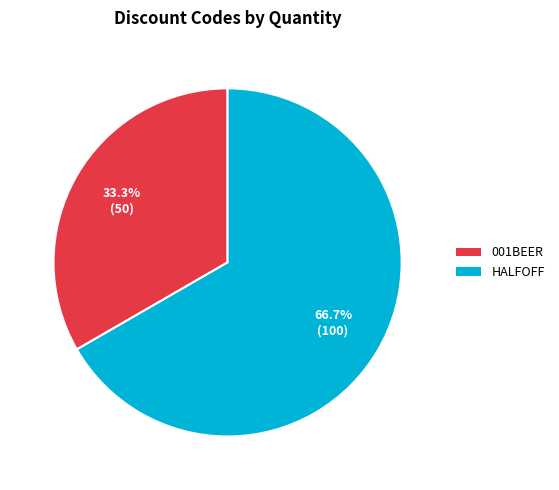

What portion of the pie excludes 001BEER?

66.7%